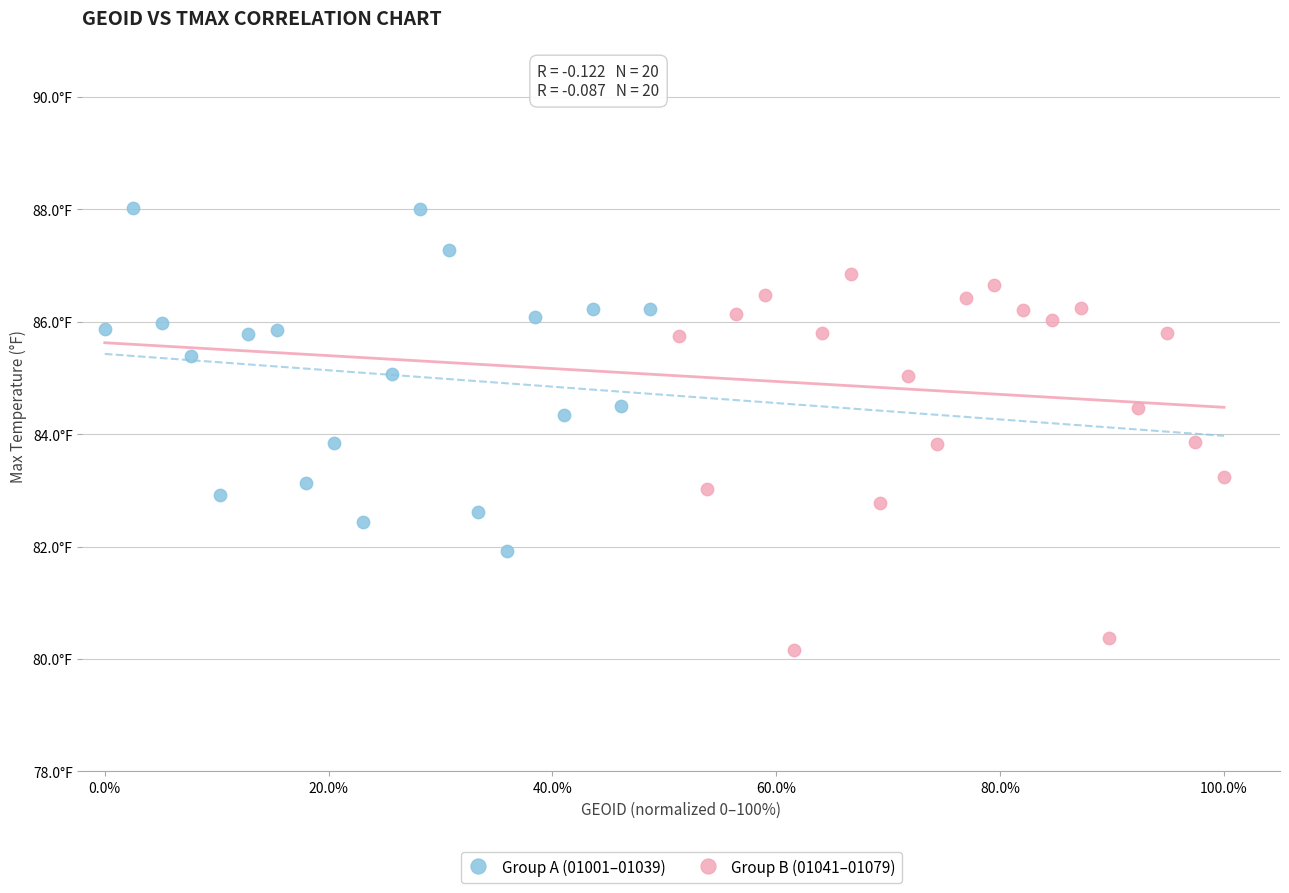

What are all the series names shown in the legend?

Group A (01001–01039), Group B (01041–01079)